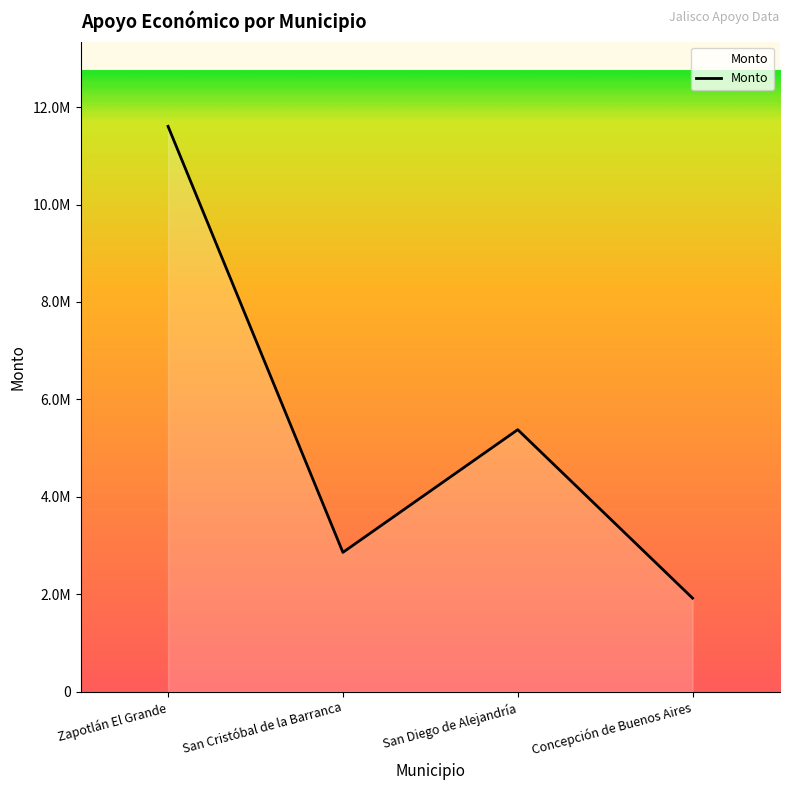

Read the value at San Diego de Alejandría, to the nearest 50.

5378400